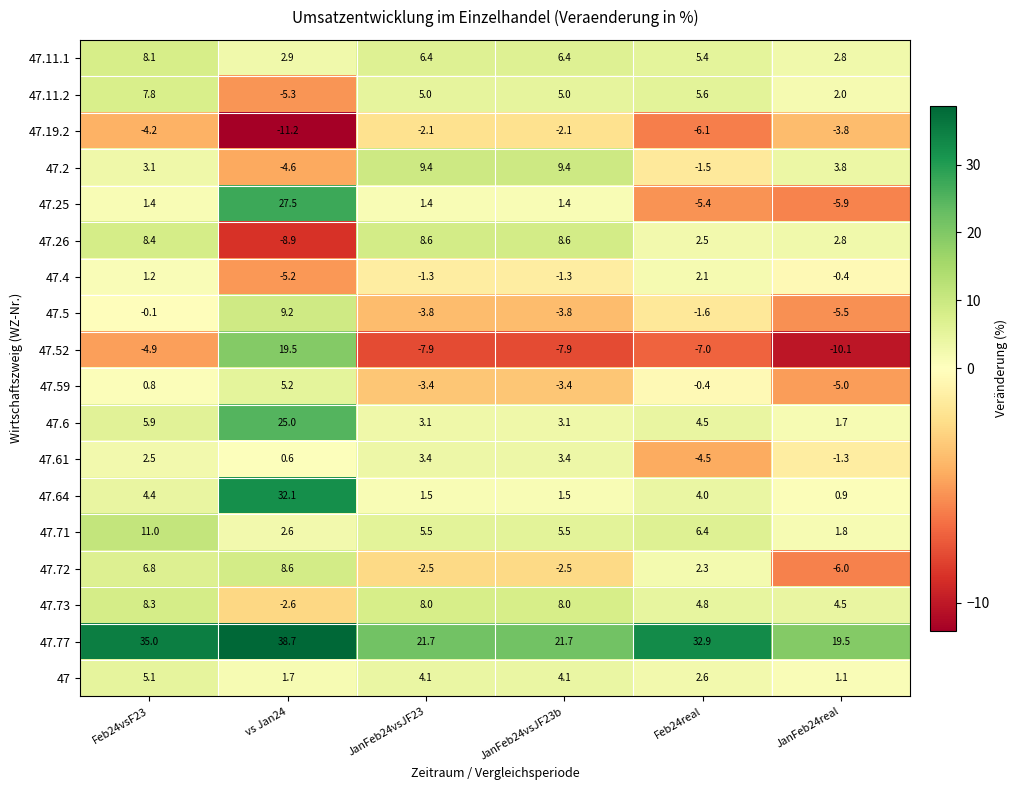

At JanFeb24vsJF23, list the series in order from smallest to largest.

47.52, 47.5, 47.59, 47.72, 47.19.2, 47.4, 47.25, 47.64, 47.6, 47.61, 47, 47.11.2, 47.71, 47.11.1, 47.73, 47.26, 47.2, 47.77